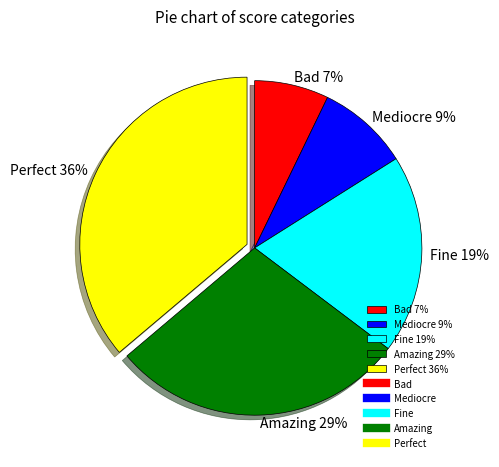

True or false: Amazing accounts for 29% of the total.

True